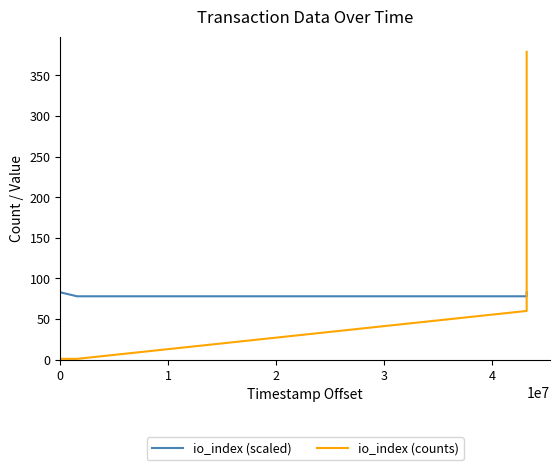

List the series in order of their overall mean, lowest first.

io_index (scaled), io_index (counts)